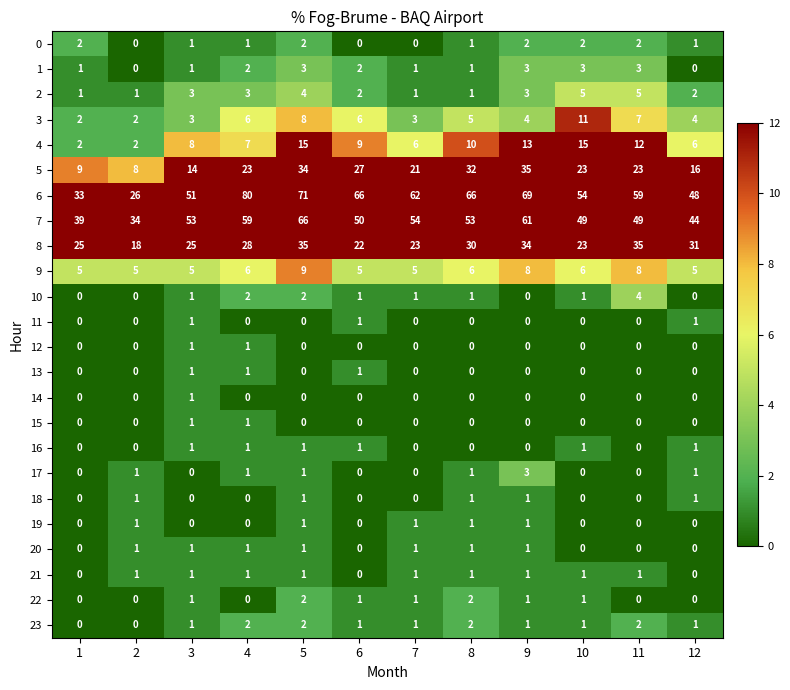

What is the spread (max minus min) of values at 4?

80